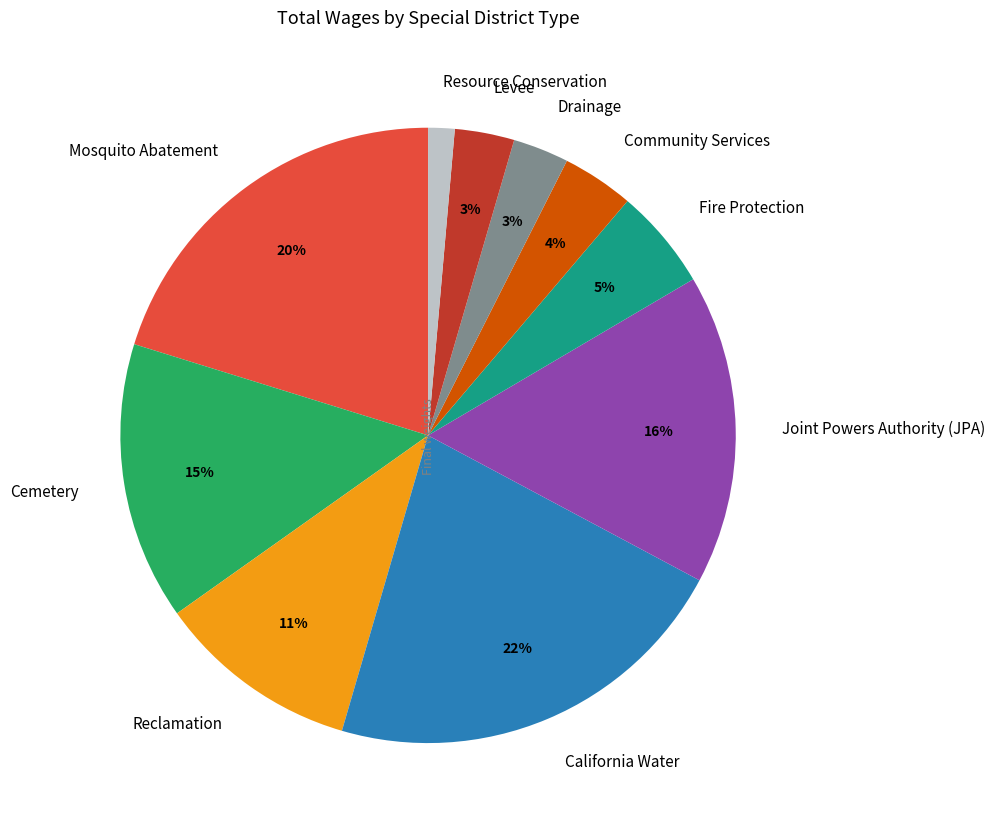

Is the sum of Mosquito Abatement and Reclamation greater than half?

No